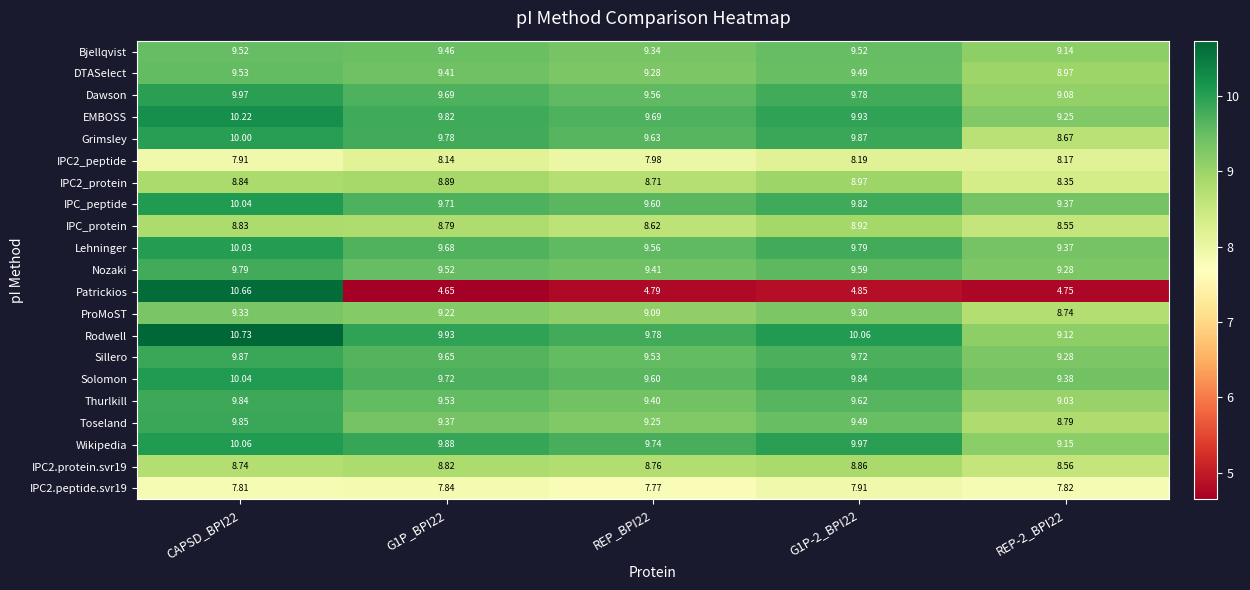

At how many categories does at least one series exceed 9?

5